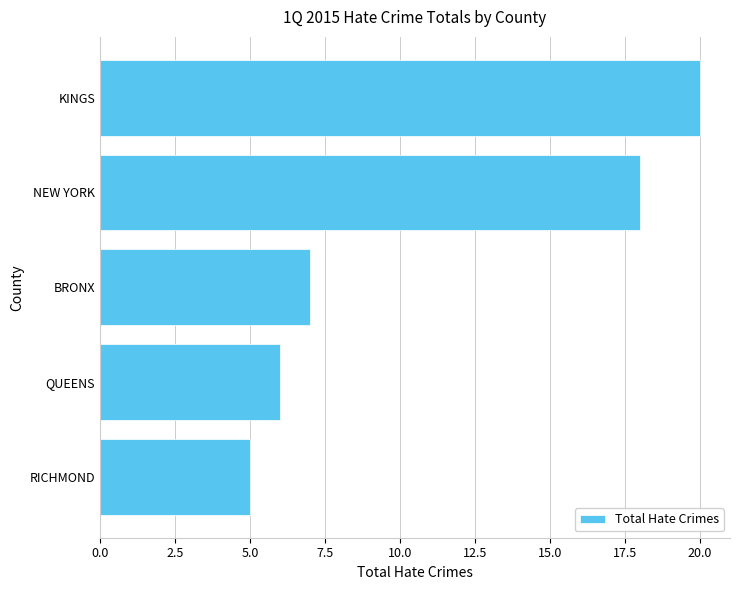

How many categories are shown in the chart?

5